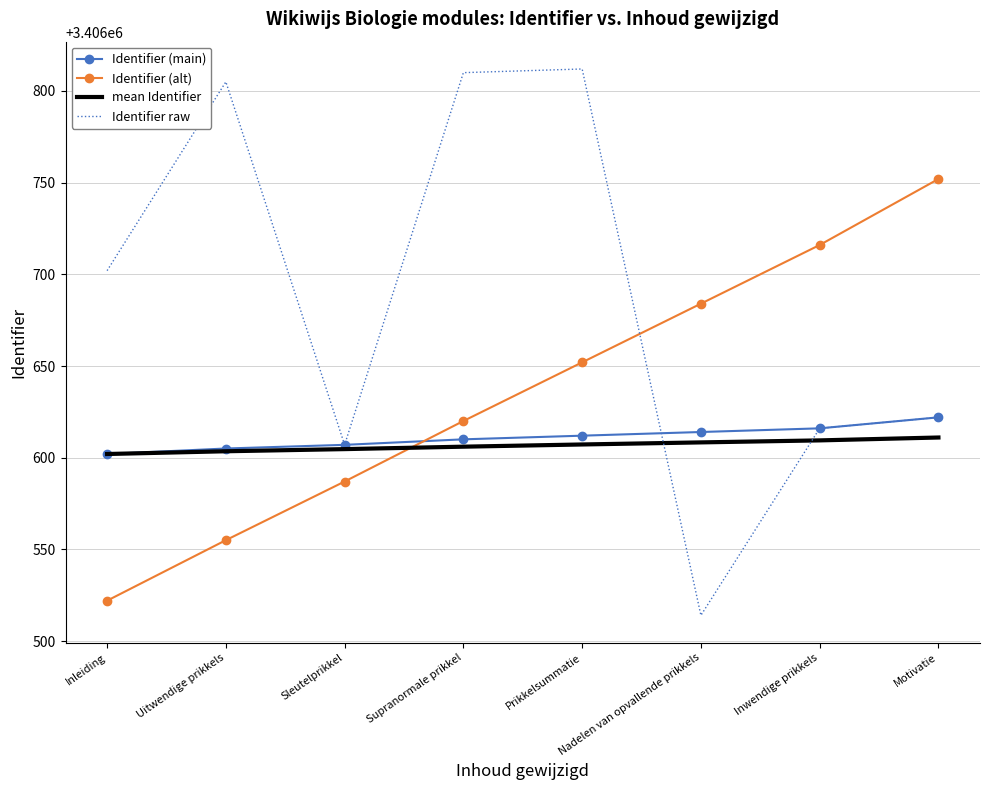

What is the difference between the maximum and minimum values in the Identifier raw series?

298.0